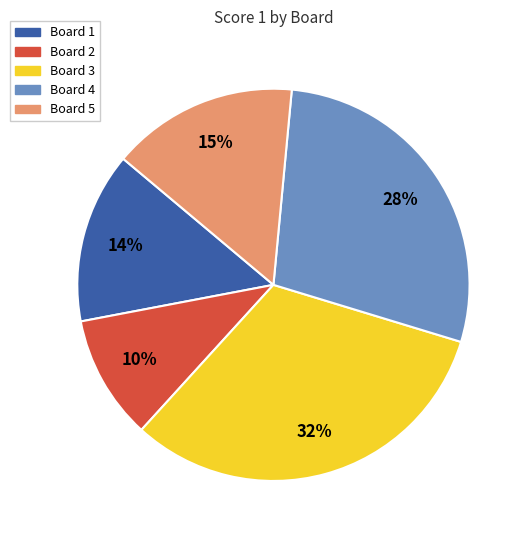

Which slice is the largest?

Board 3